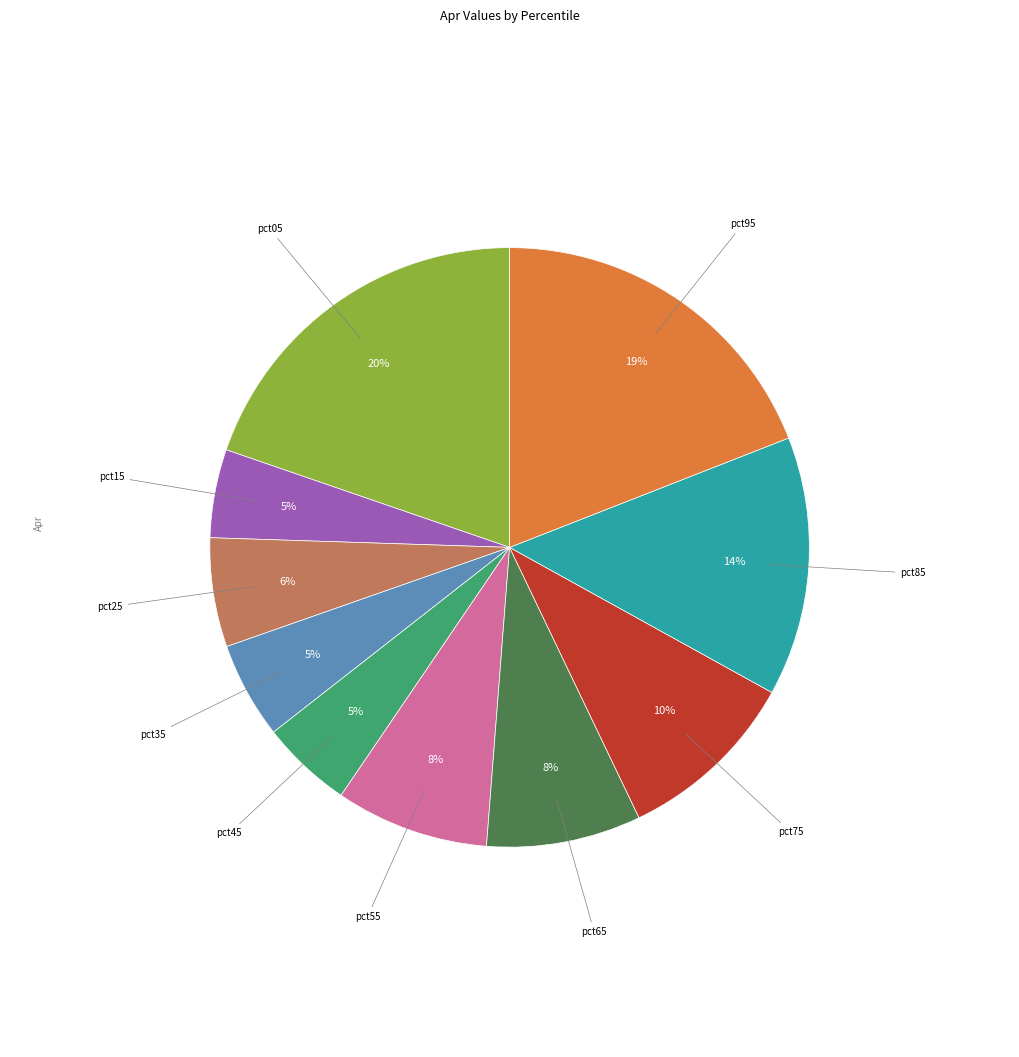

Count the number of slices in the pie.

10